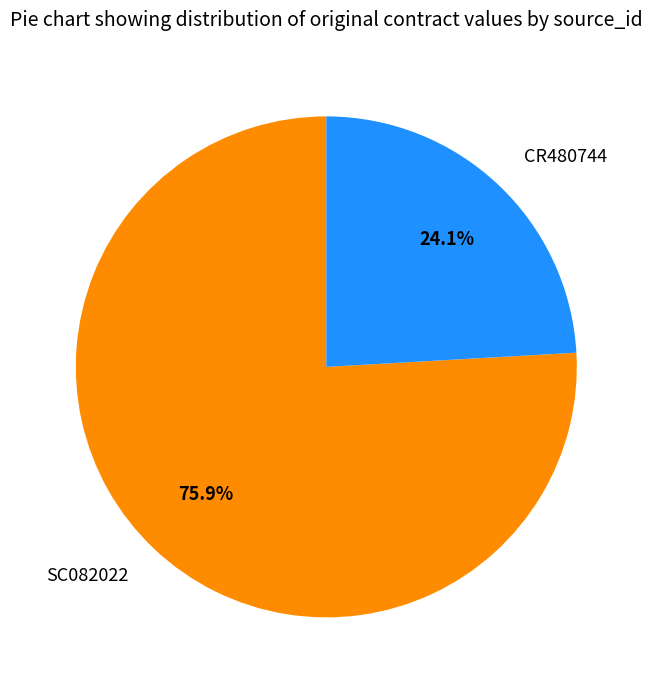

What percentage is the CR480744 slice, to the nearest percent?

24%